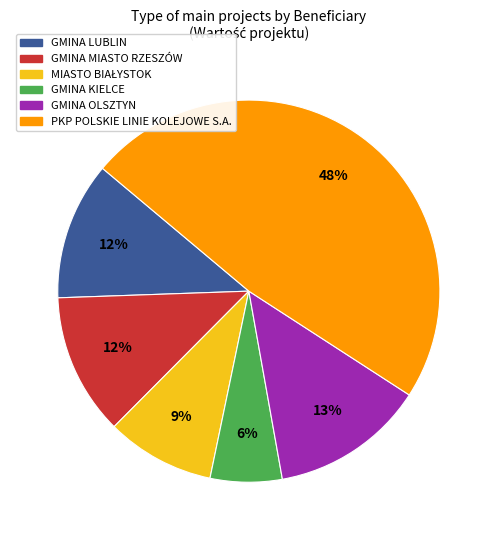

Does any single category account for the majority?

No